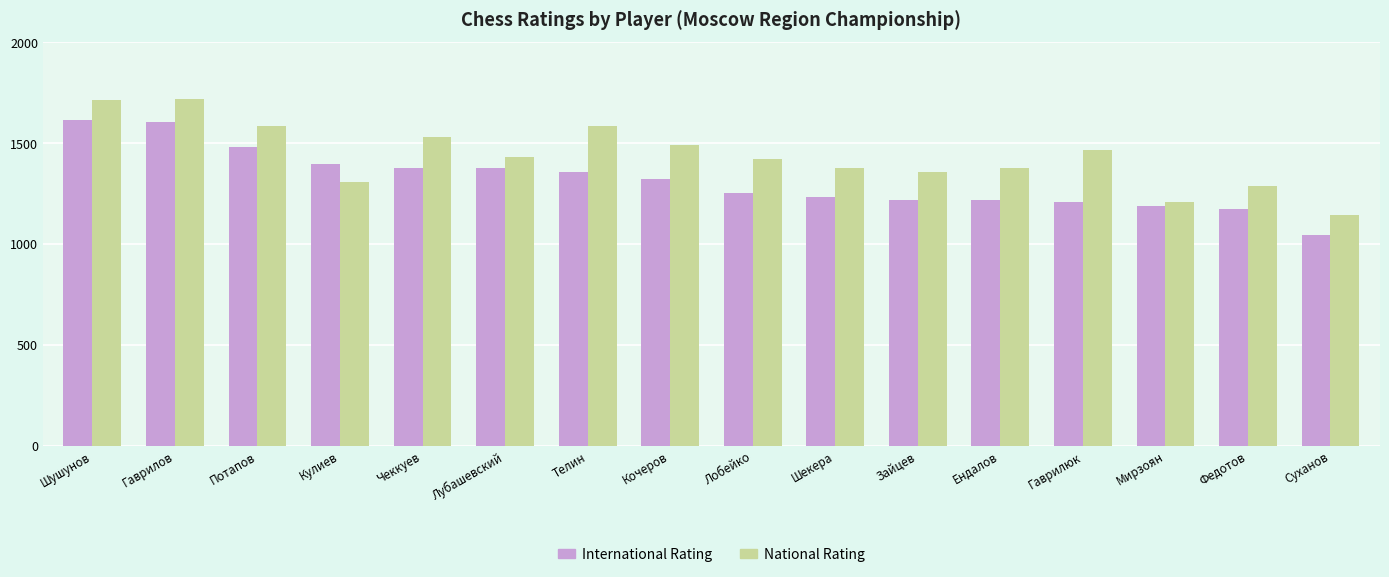

Between Чеккуев and Шекера, which series saw the biggest shift?

National Rating